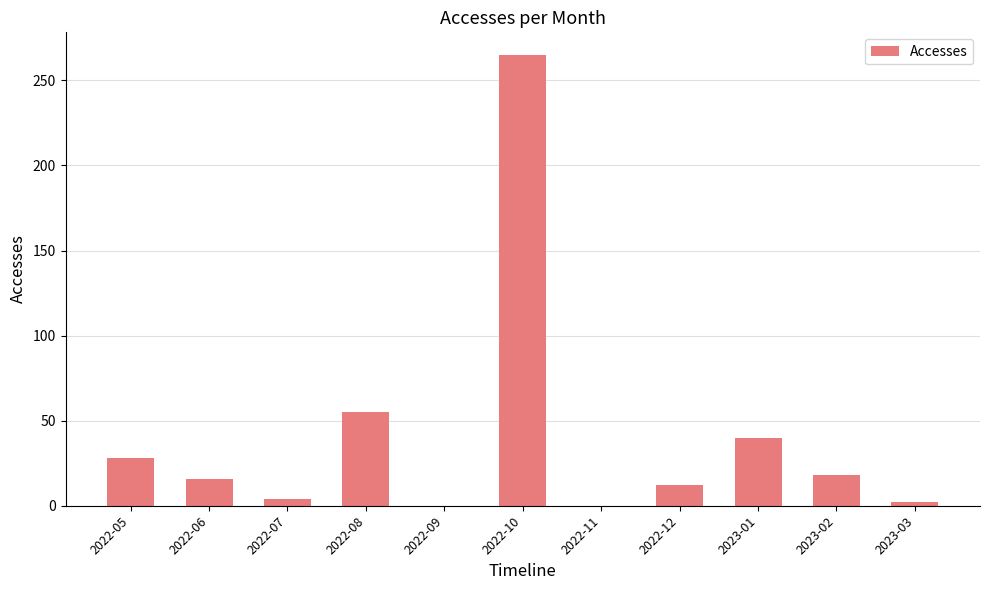

Which category has the highest value across all series?

2022-10